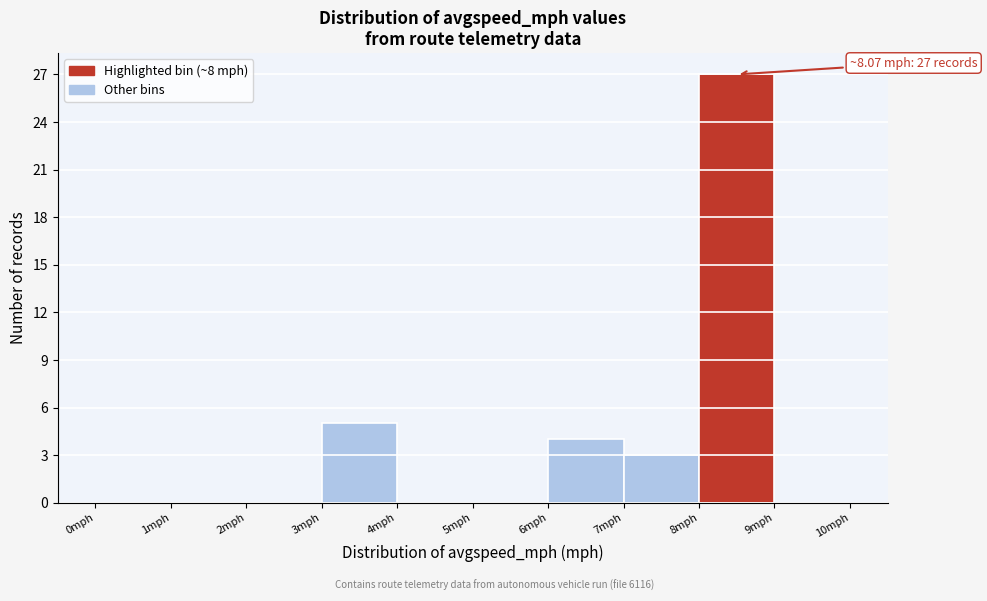

Which range on the x-axis has the tallest bar?

8 to 9